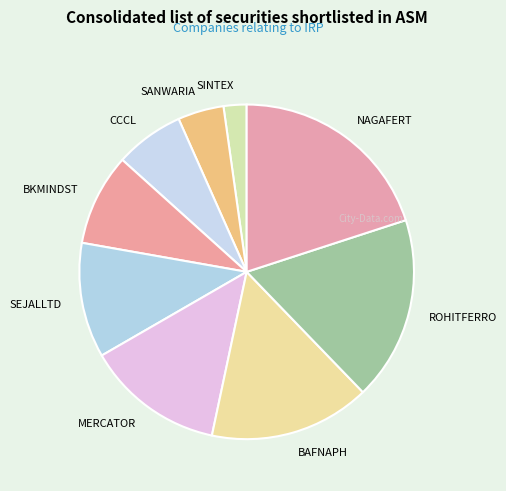

Which has a higher value, NAGAFERT or SEJALLTD?

NAGAFERT